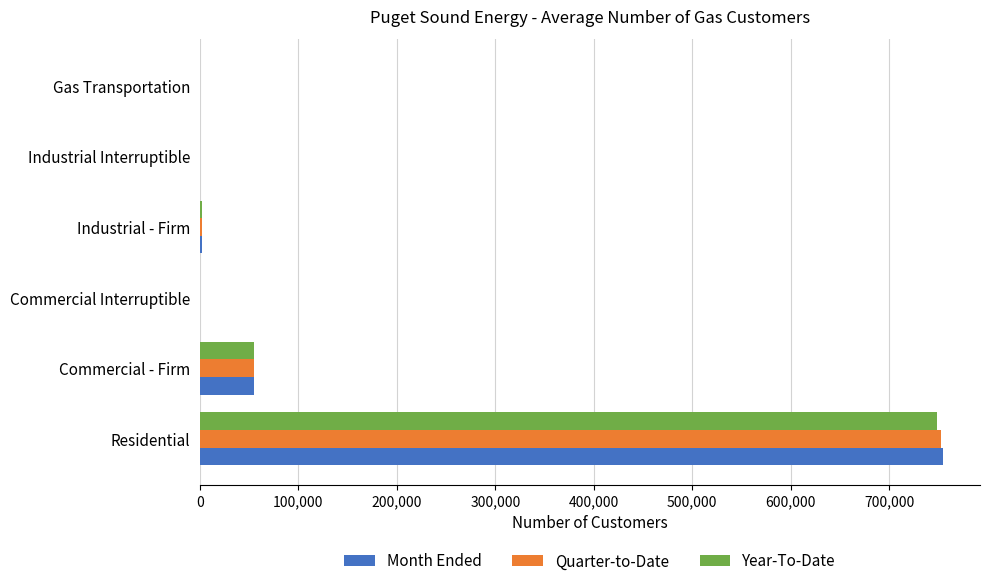

At which category is the sum across all series the highest?

Residential